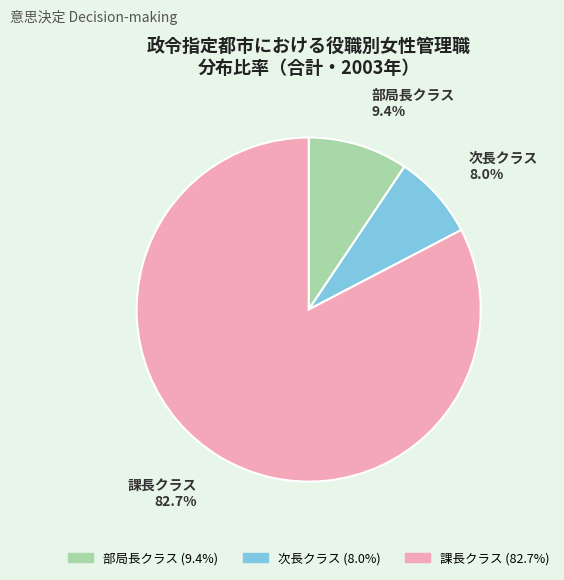

Which category accounts for the majority?

課長クラス